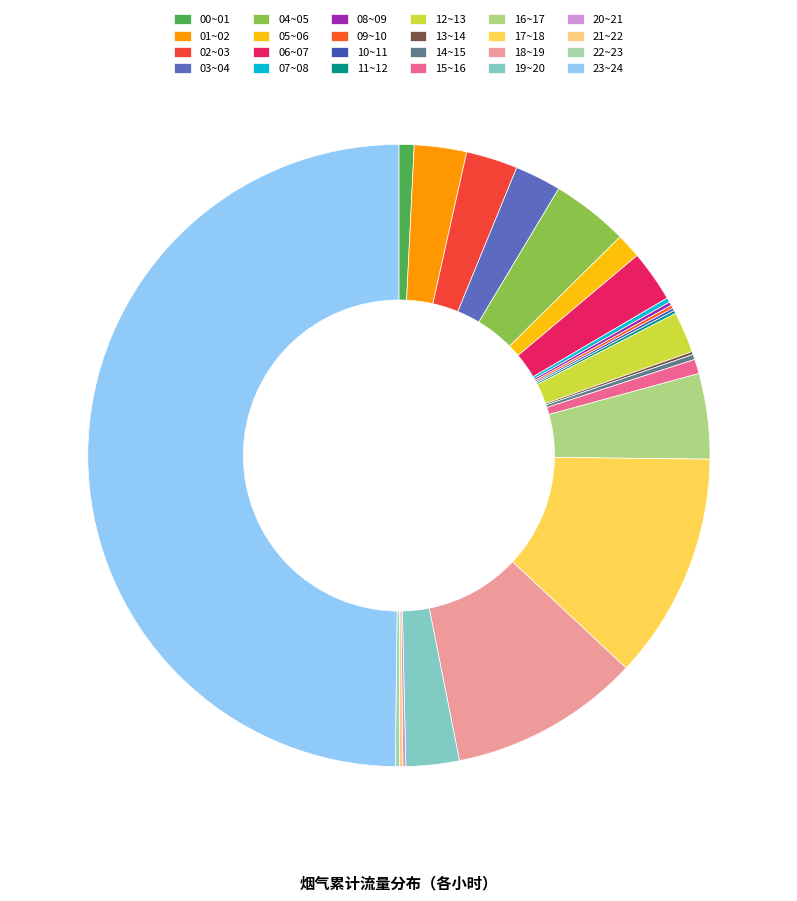

Rank the categories by value from highest to lowest.

23~24, 17~18, 18~19, 16~17, 04~05, 19~20, 01~02, 02~03, 06~07, 03~04, 12~13, 05~06, 00~01, 15~16, 14~15, 07~08, 22~23, 08~09, 21~22, 09~10, 11~12, 13~14, 20~21, 10~11